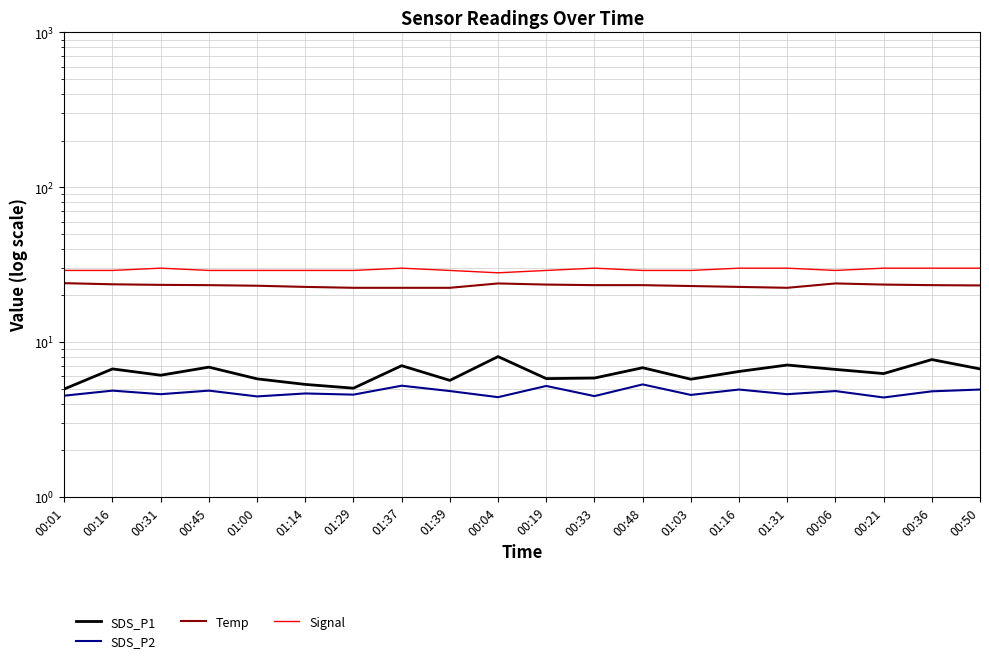

What is the label of the 19th point from the right?

00:16